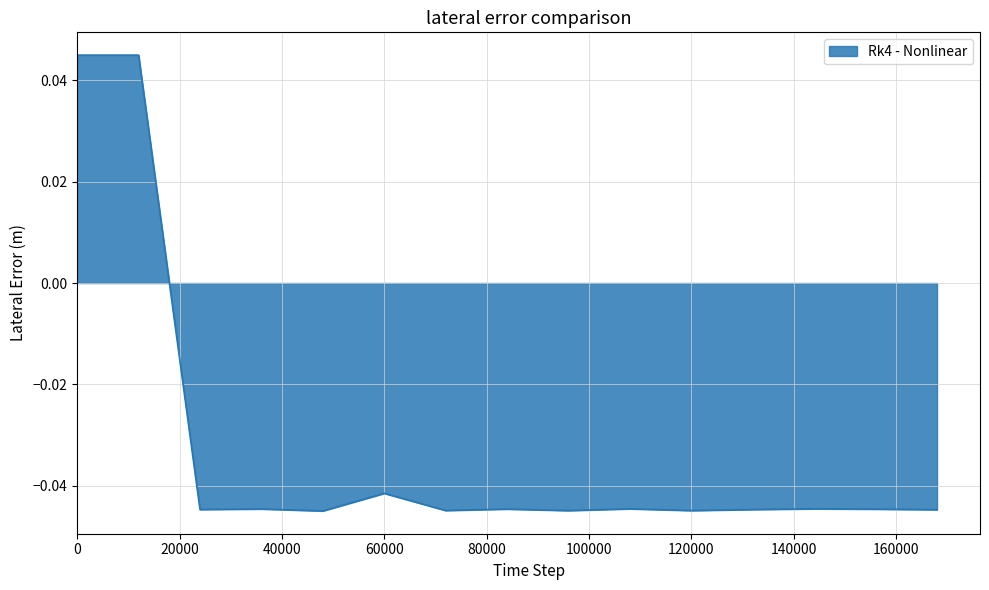

What is the difference between the maximum and minimum values?

0.1